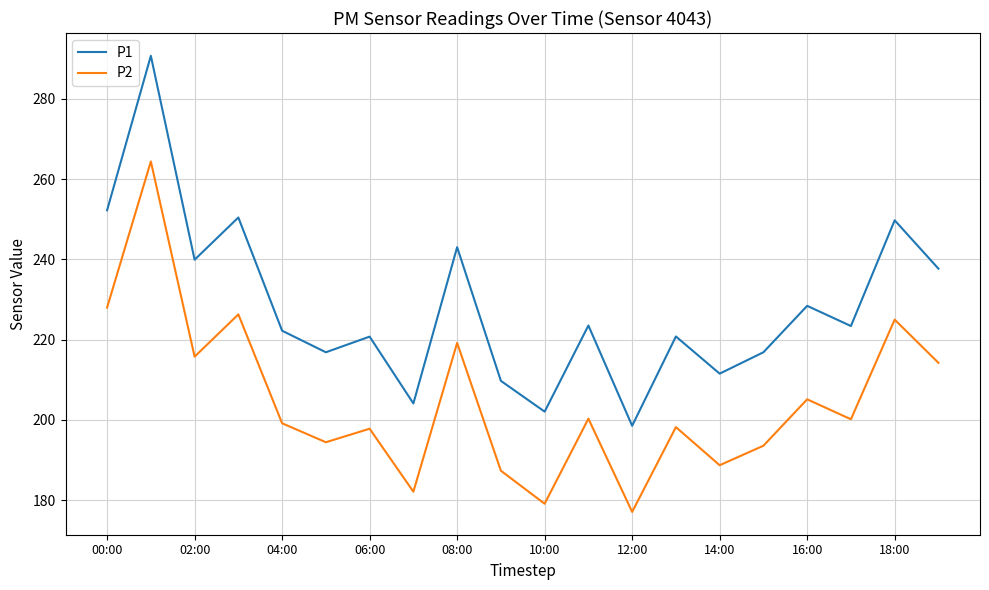

True or false: P1 and P2 intersect in this chart.

False